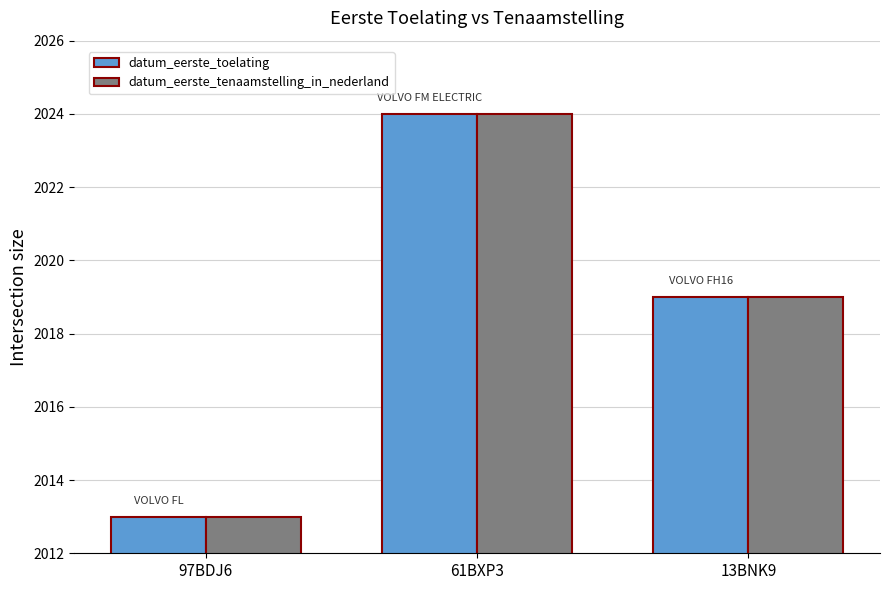

Which category has the lowest value in the datum_eerste_tenaamstelling_in_nederland series?

97BDJ6